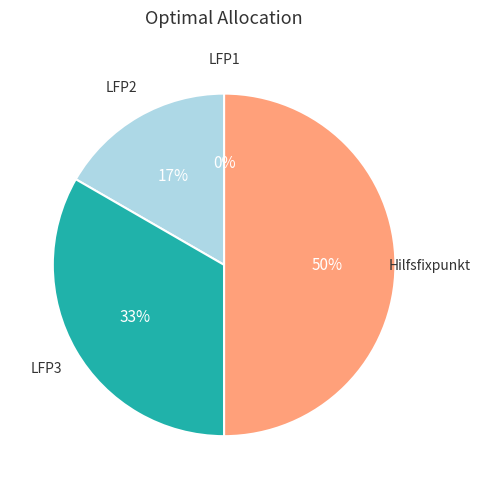

What is the change in value from LFP2 to LFP3?

+1